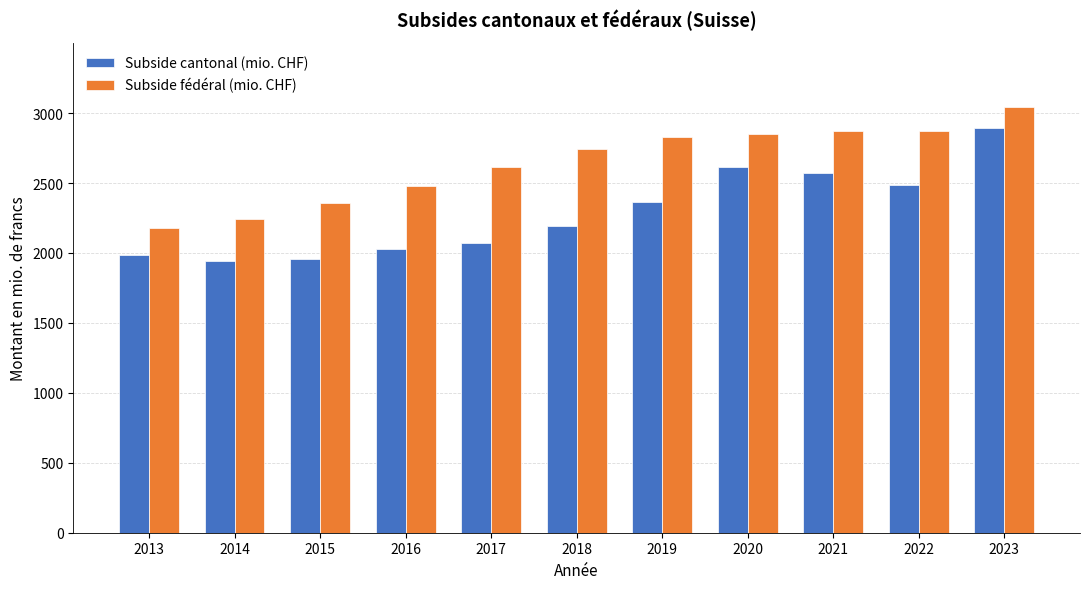

What is the minimum value for Subside fédéral (mio. CHF)?

2179.4